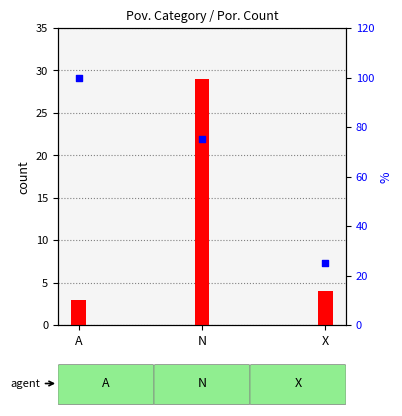

Which series has the largest Y range (max minus min)?

percentile rank within the sample